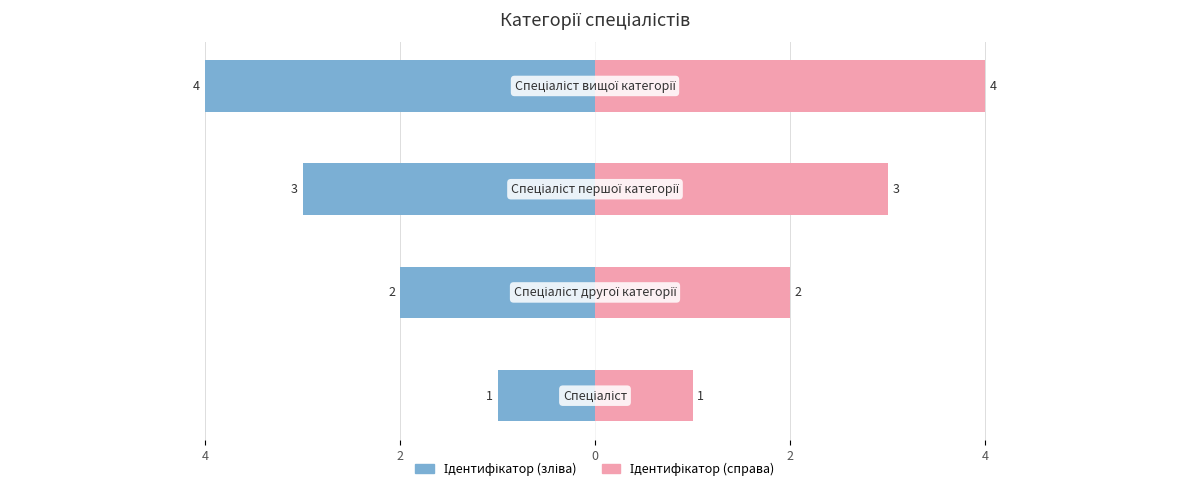

At how many categories does at least one series exceed 0?

4